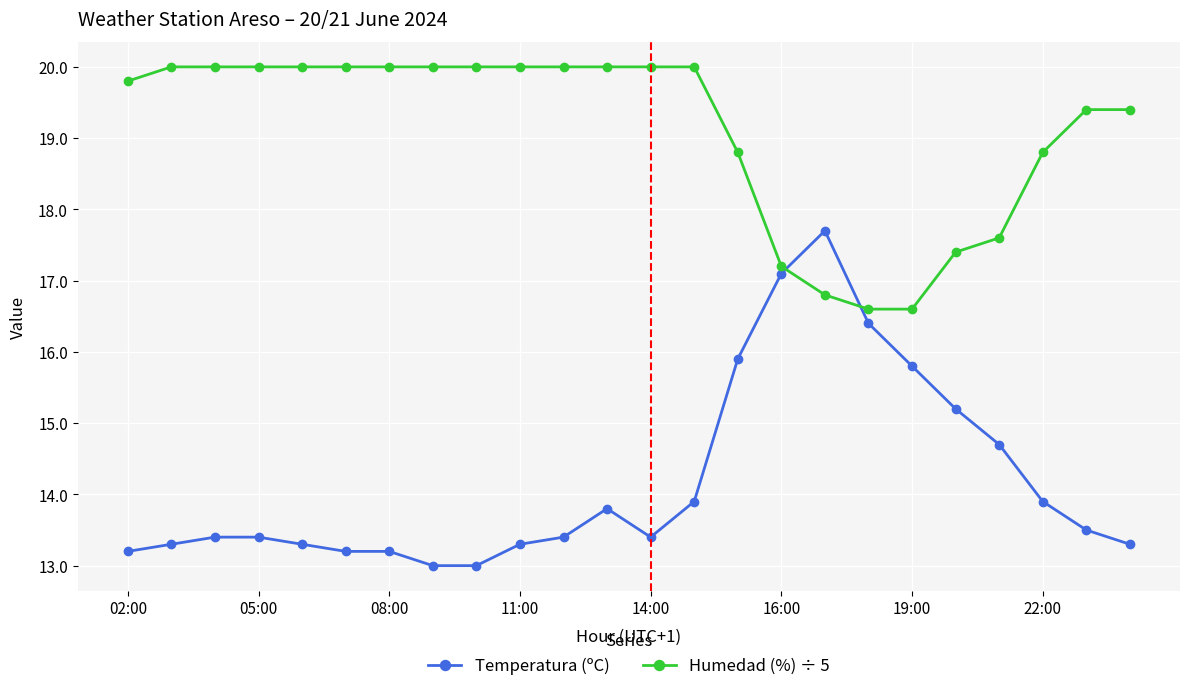

Reading left to right, extract all data points from this chart.

Temperatura (ºC): 13.2	13.3	13.4	13.4	13.3	13.2	13.2	13.0	13.0	13.3	13.4	13.8	13.4	13.9	15.9	17.1	17.7	16.4	15.8	15.2	14.7	13.9	13.5	13.3
Humedad (%) ÷ 5: 19.8	20.0	20.0	20.0	20.0	20.0	20.0	20.0	20.0	20.0	20.0	20.0	20.0	20.0	18.8	17.2	16.8	16.6	16.6	17.4	17.6	18.8	19.4	19.4